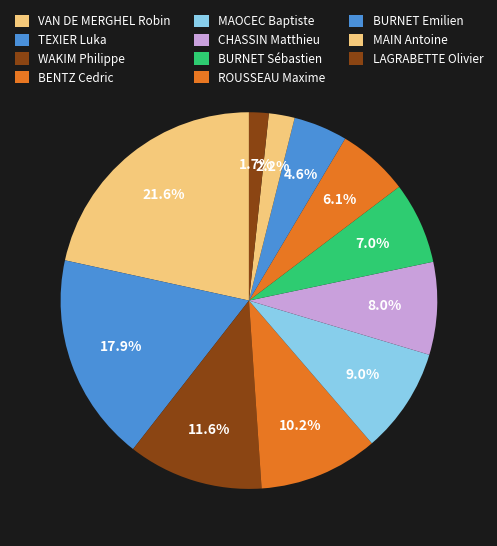

Does BENTZ Cedric account for over 50% of the chart?

No